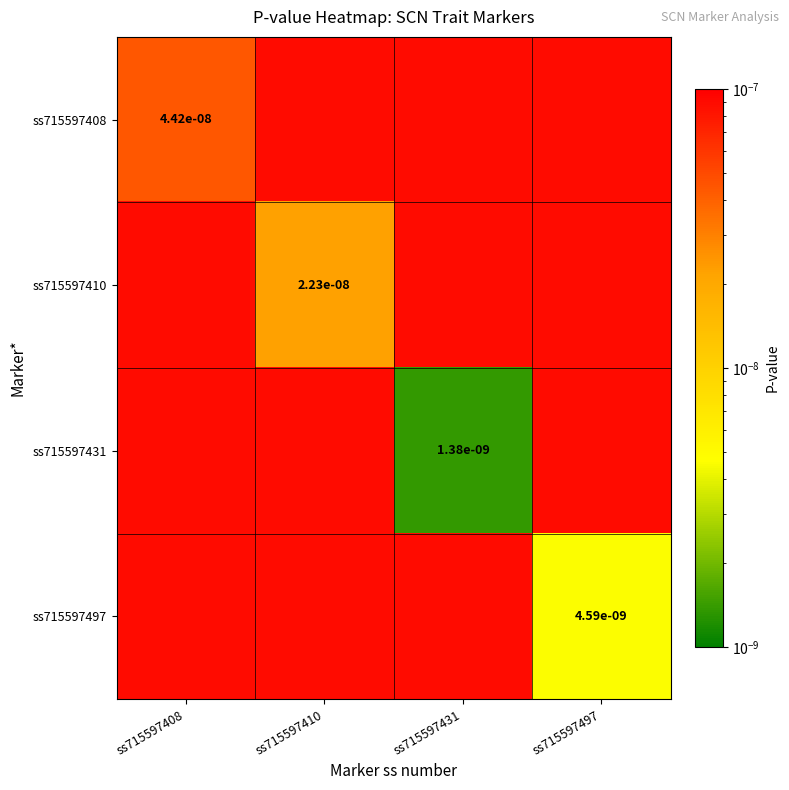

Between ss715597408 and ss715597431, which is larger?

ss715597431